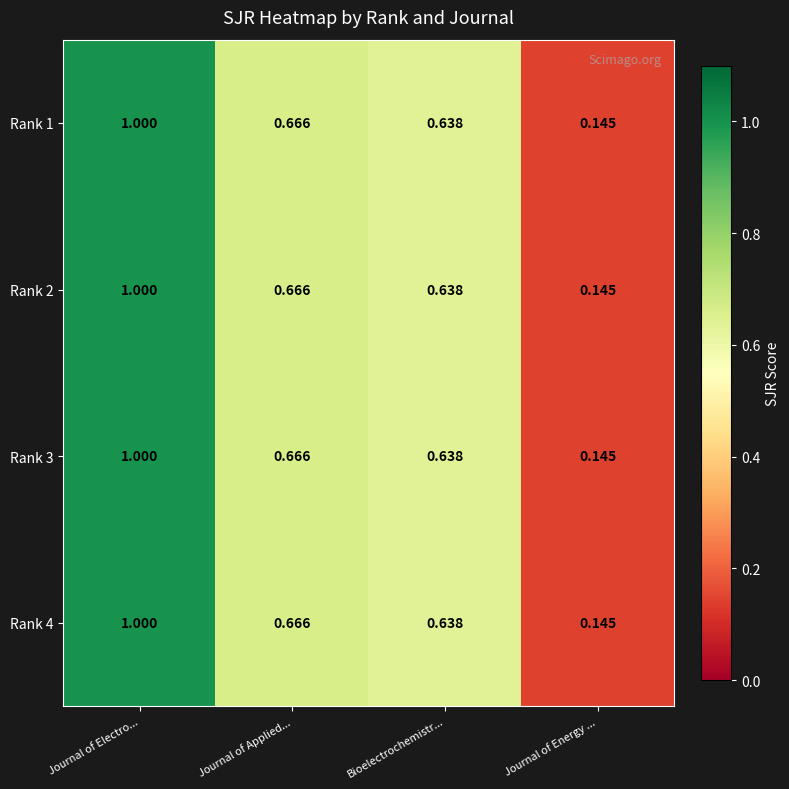

At which category does the chart reach its peak across all series?

Journal of Electro...